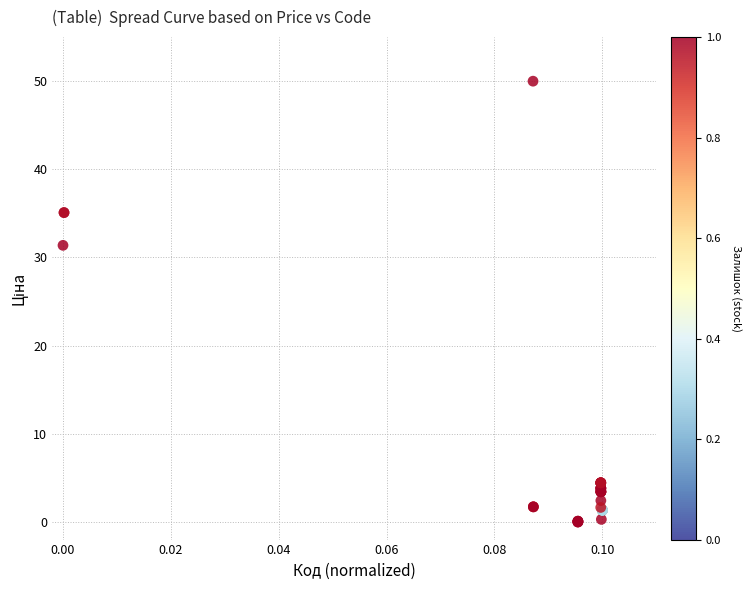

What Y value in the scatter plot is closest to 25?

31.4